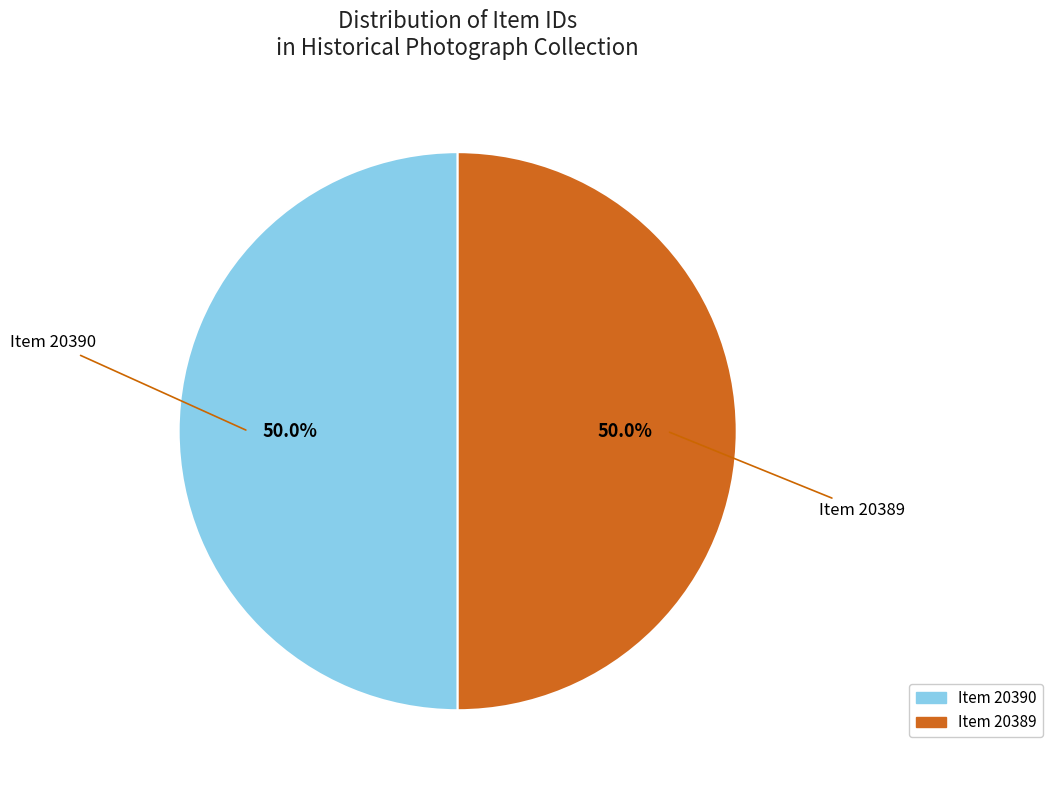

Count the number of slices in the pie.

2